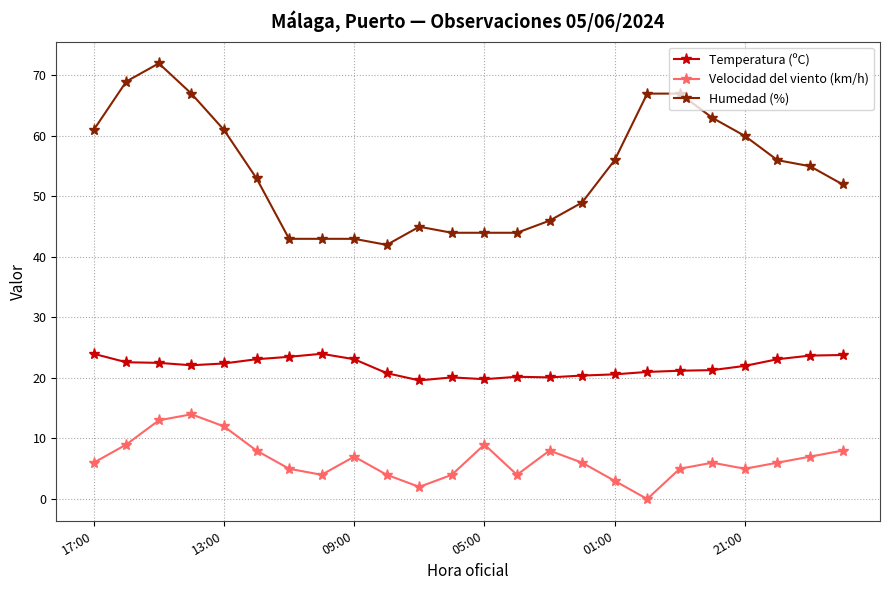

Which series has the widest spread of values?

Humedad (%)